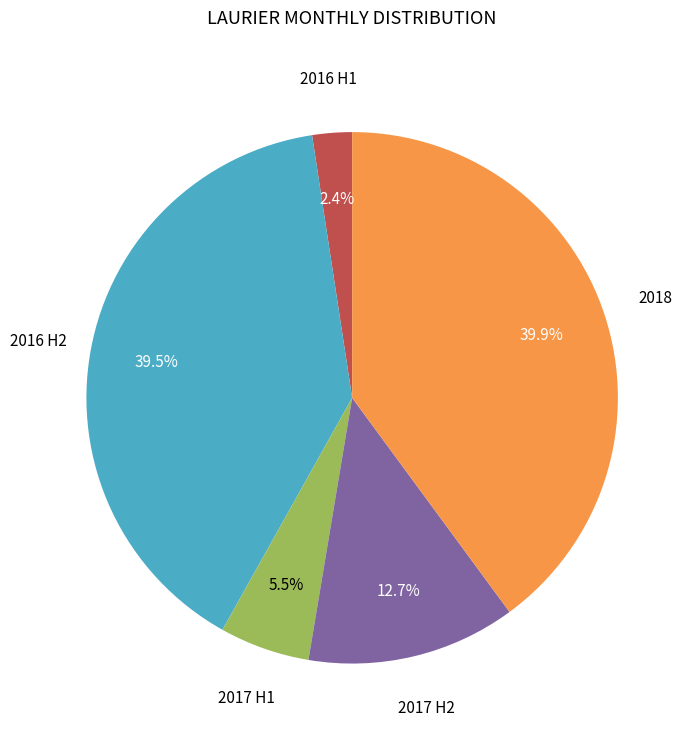

To the nearest percent, what is the difference between the largest and smallest slice percentages?

38%